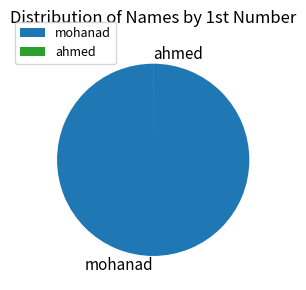

Is it true that mohanad is 100% of the pie?

True